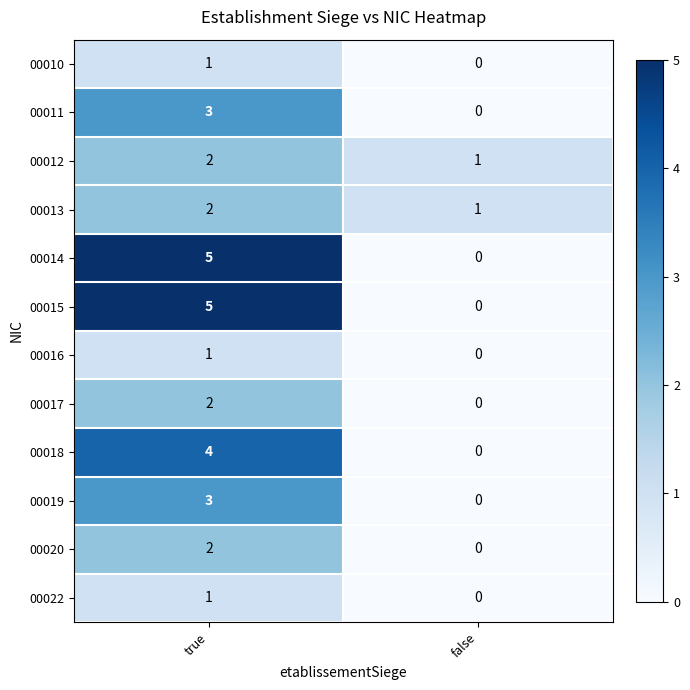

Reading left to right, transcribe all the data shown in this chart.

00010: true=1	false=0
00011: true=3	false=0
00012: true=2	false=1
00013: true=2	false=1
00014: true=5	false=0
00015: true=5	false=0
00016: true=1	false=0
00017: true=2	false=0
00018: true=4	false=0
00019: true=3	false=0
00020: true=2	false=0
00022: true=1	false=0